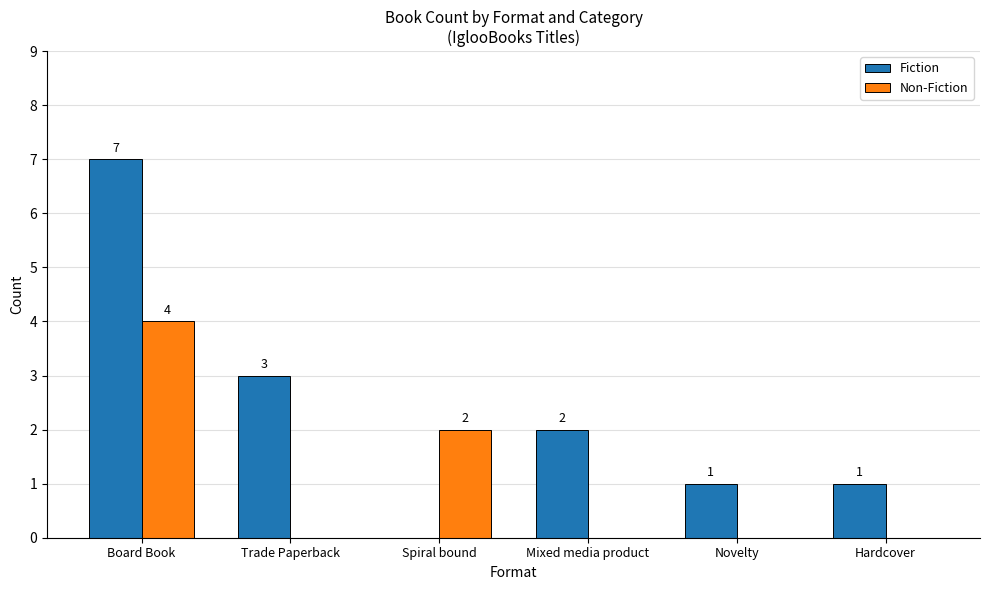

Does the chart contain stacked bars?

No